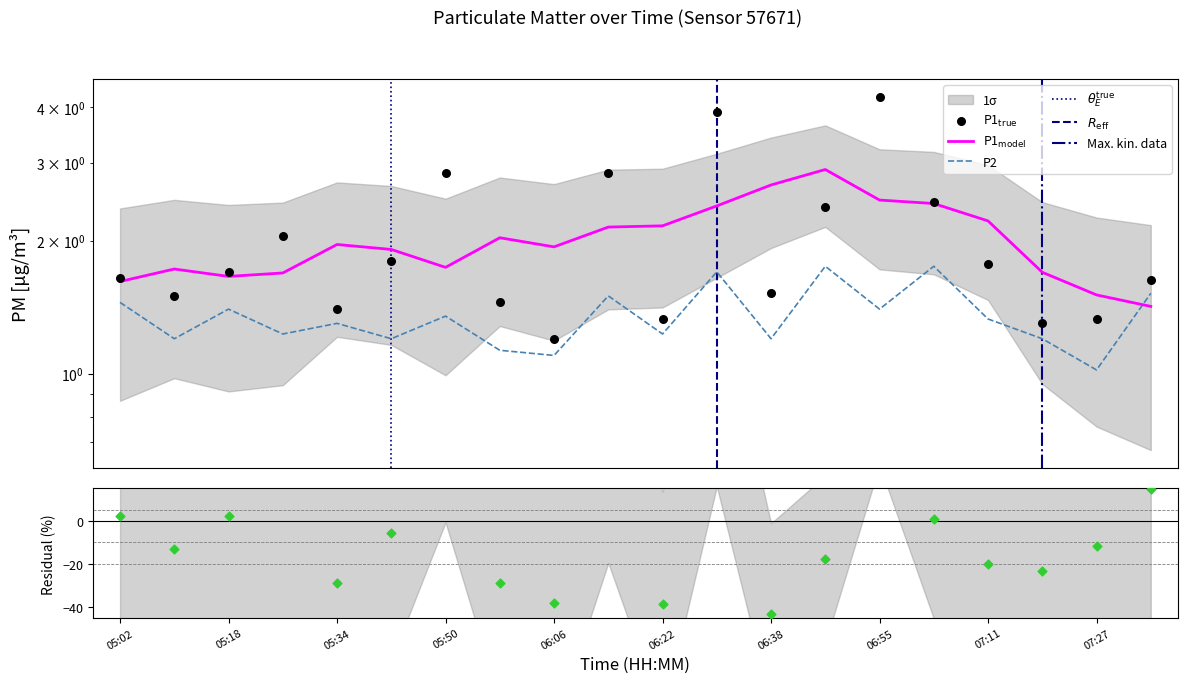

Which series has the largest total across all categories?

P1